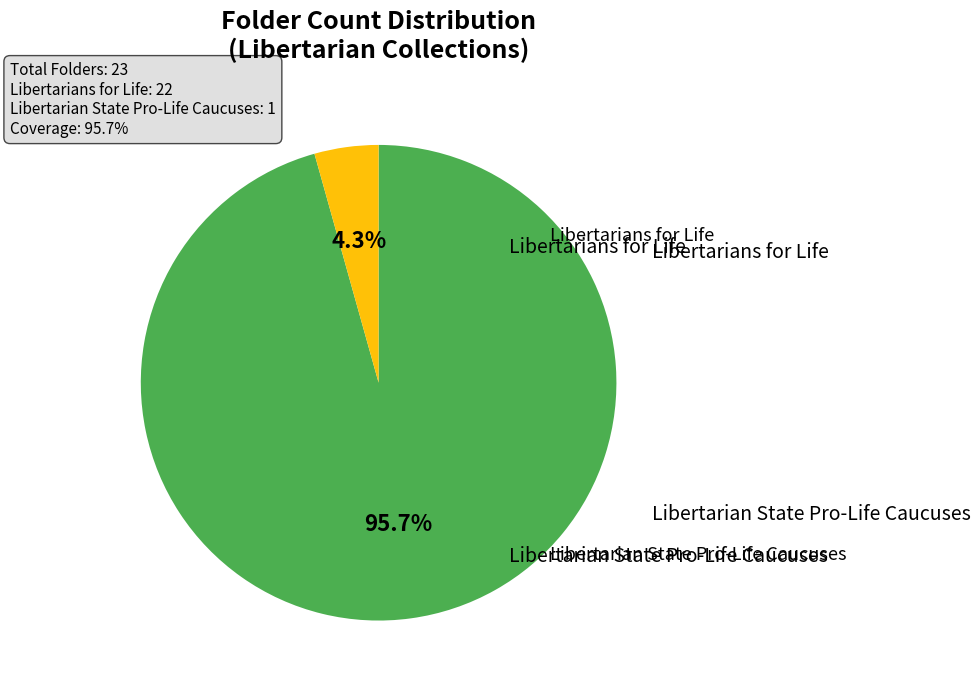

Is there a majority slice in this chart?

Yes